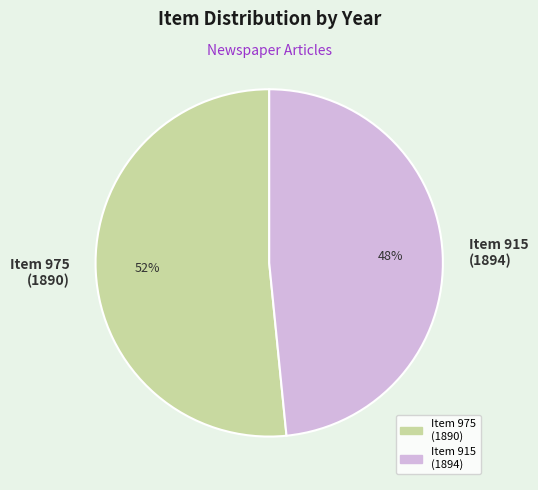

What is the majority slice?

Item 975 (1890)